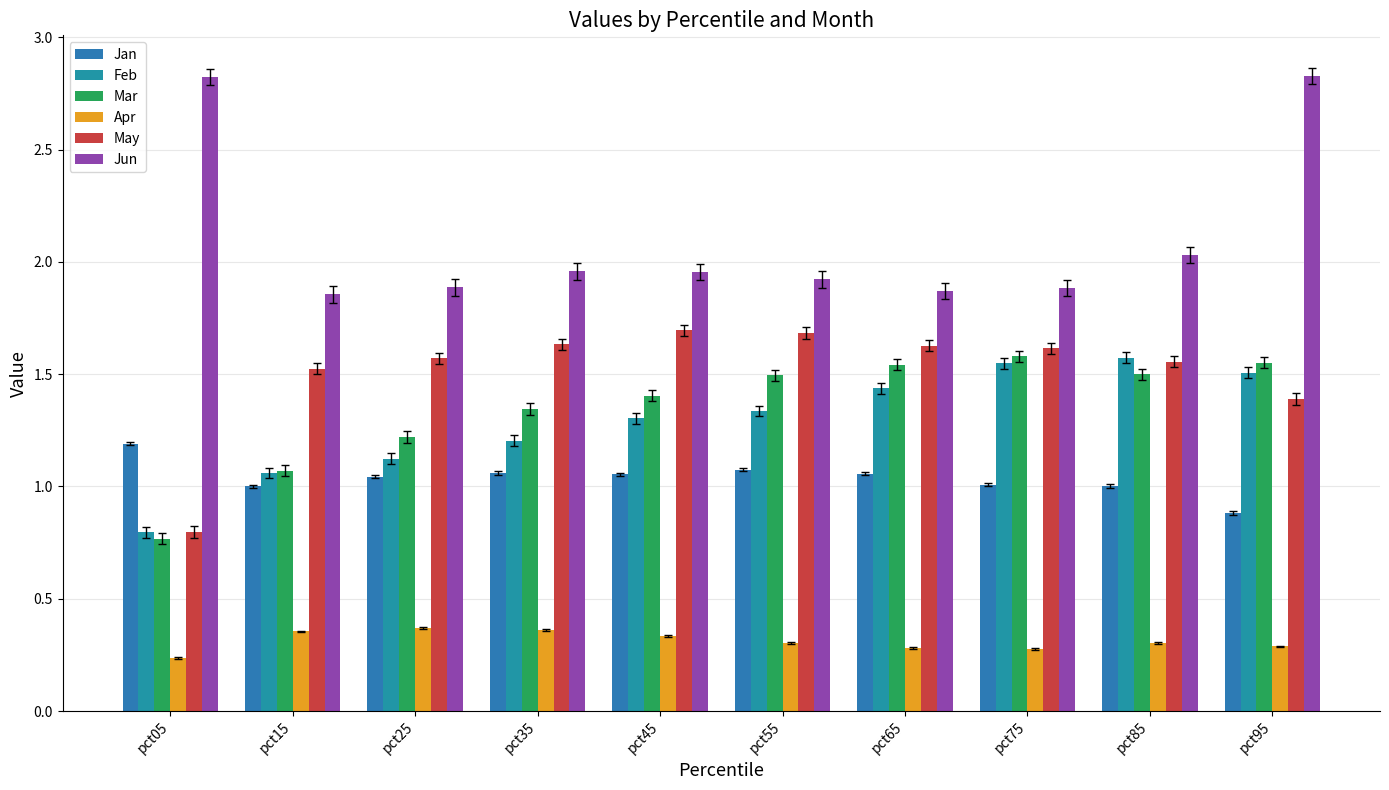

At how many categories does at least one series exceed 2?

3